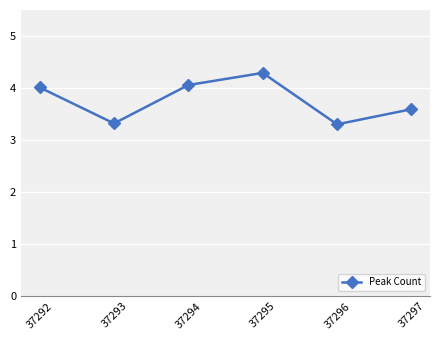

Reading right to left, transcribe all the data shown in this chart.

37297=3.6	37296=3.3	37295=4.3	37294=4.1	37293=3.3	37292=4.0